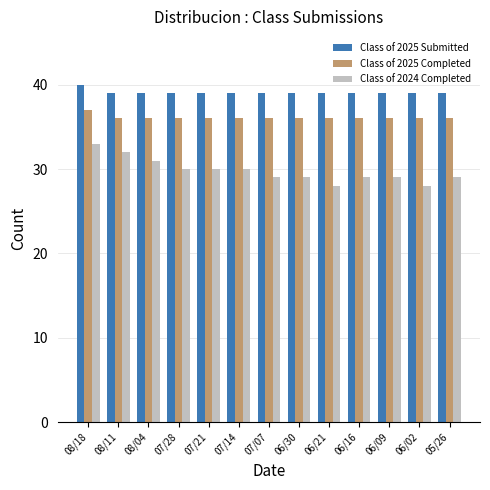

Is it true that Class of 2025 Completed equals 37 at 08/18?

True